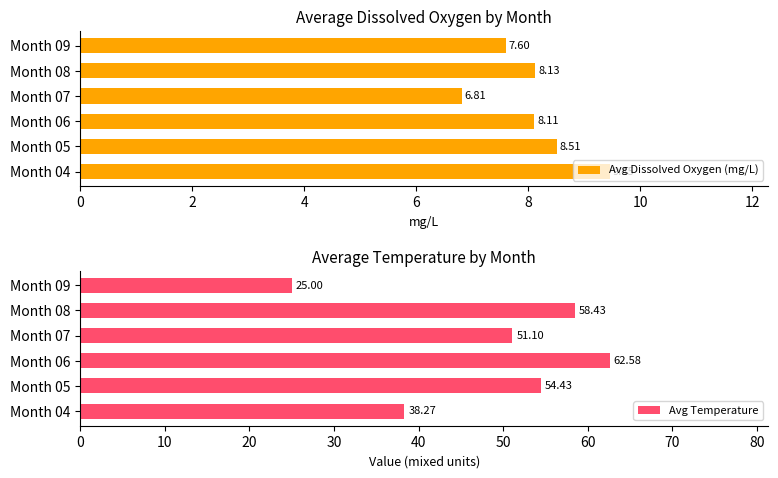

What is the difference between the maximum and minimum values in the Avg Dissolved Oxygen (mg/L) series?

2.6